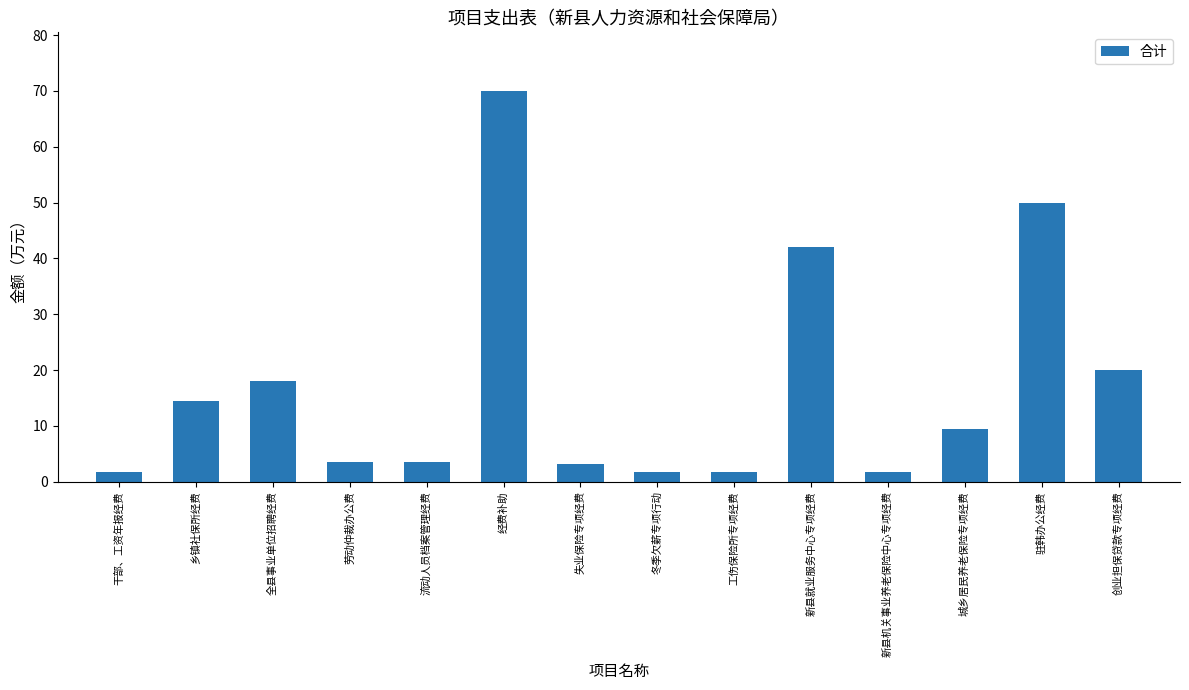

What value does the data have at 干部、工资年报经费?

1.8